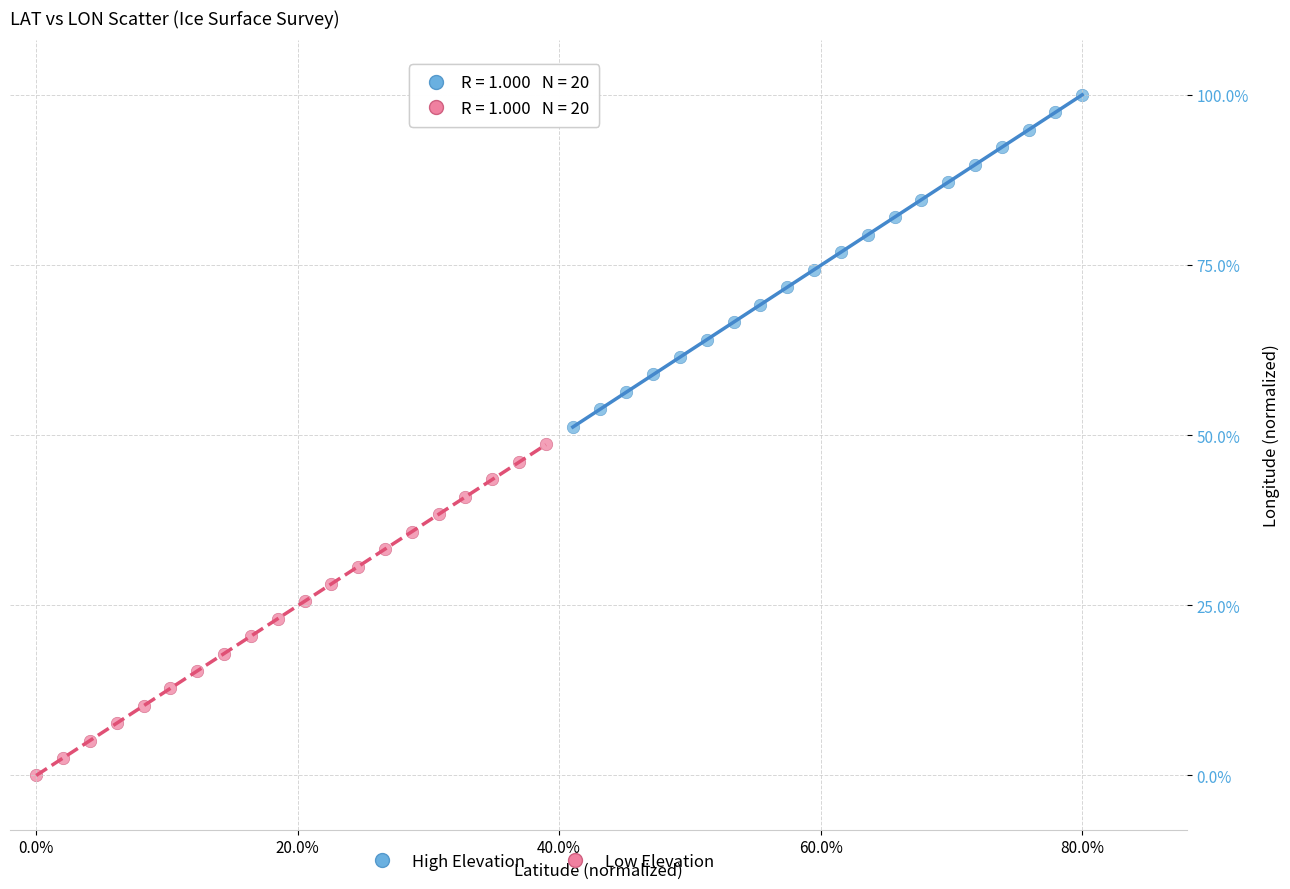

Which series has the widest spread of Y values?

High Elevation